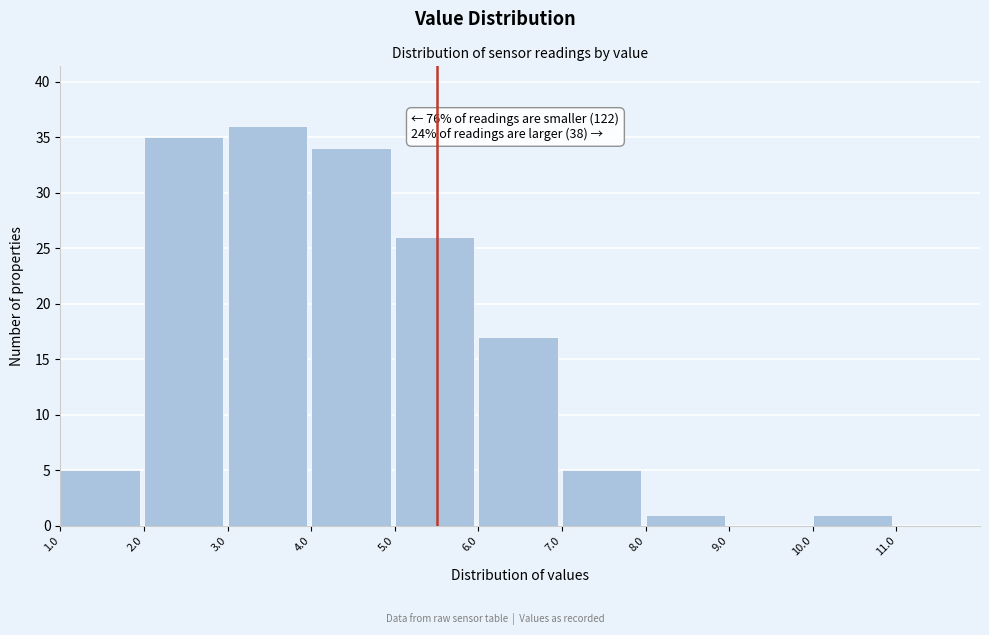

Which range on the x-axis has the tallest bar?

3.0 to 4.0